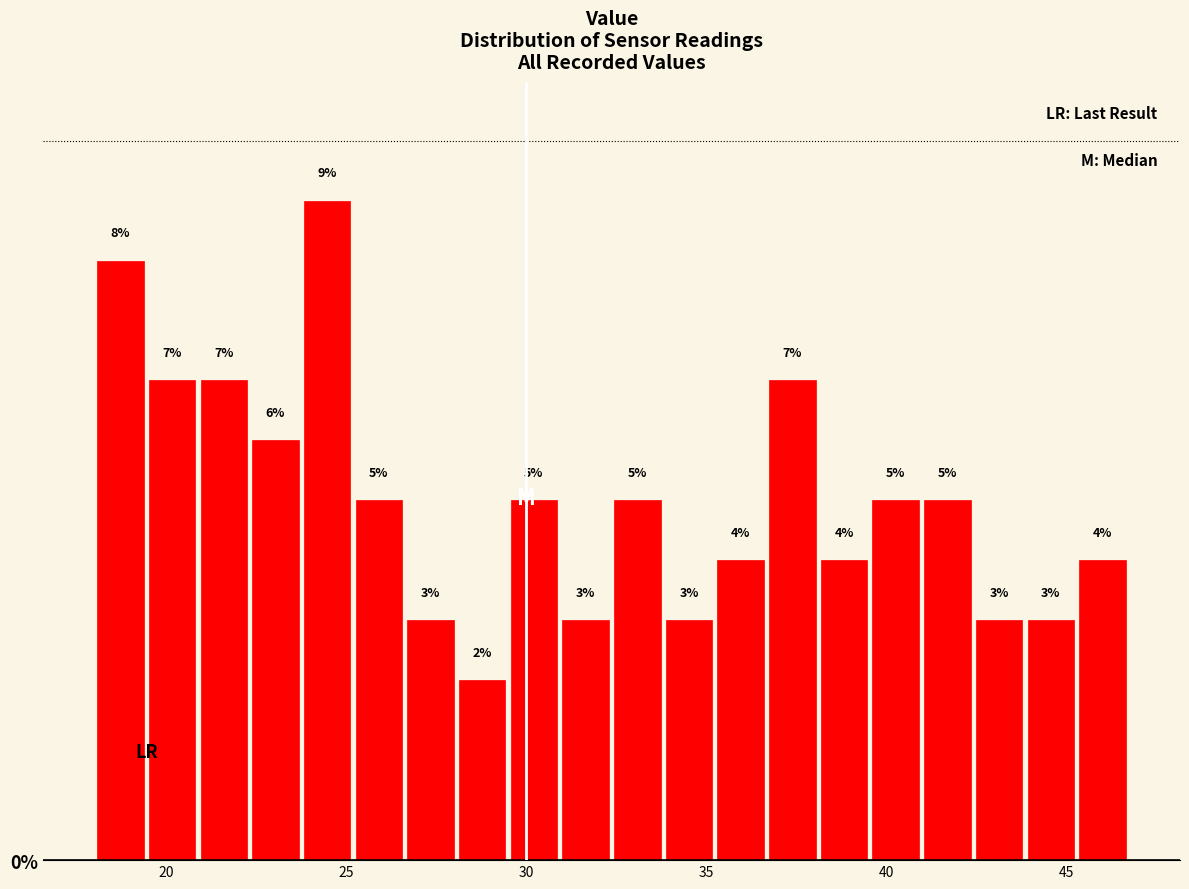

Around what value on the x-axis is the tallest bar? Give the approximate position of its centre, as read against the axis.

24.5